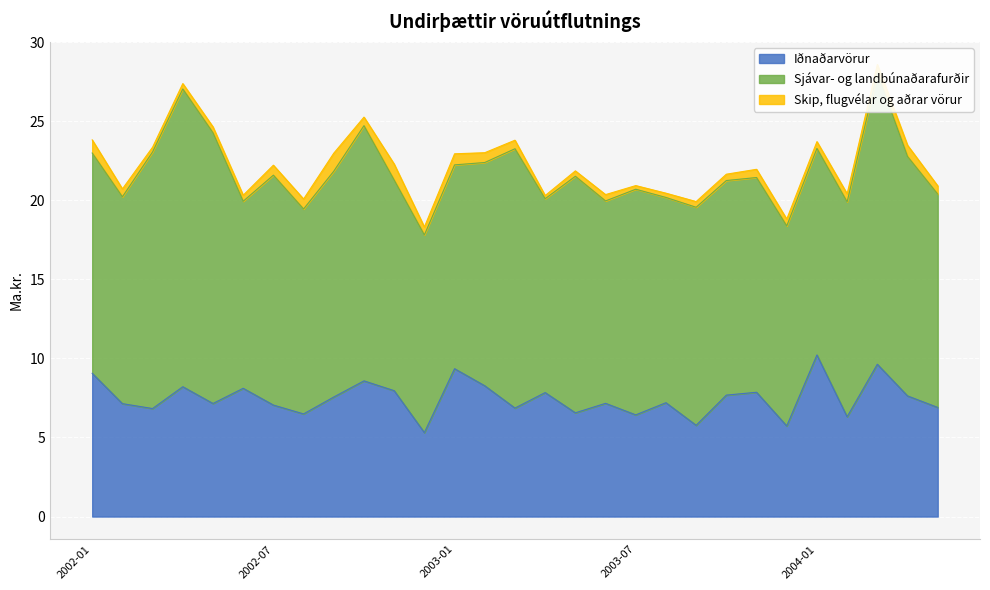

List the series in order of their peak value, highest first.

Sjávar- og landbúnaðarafurðir, Iðnaðarvörur, Skip, flugvélar og aðrar vörur